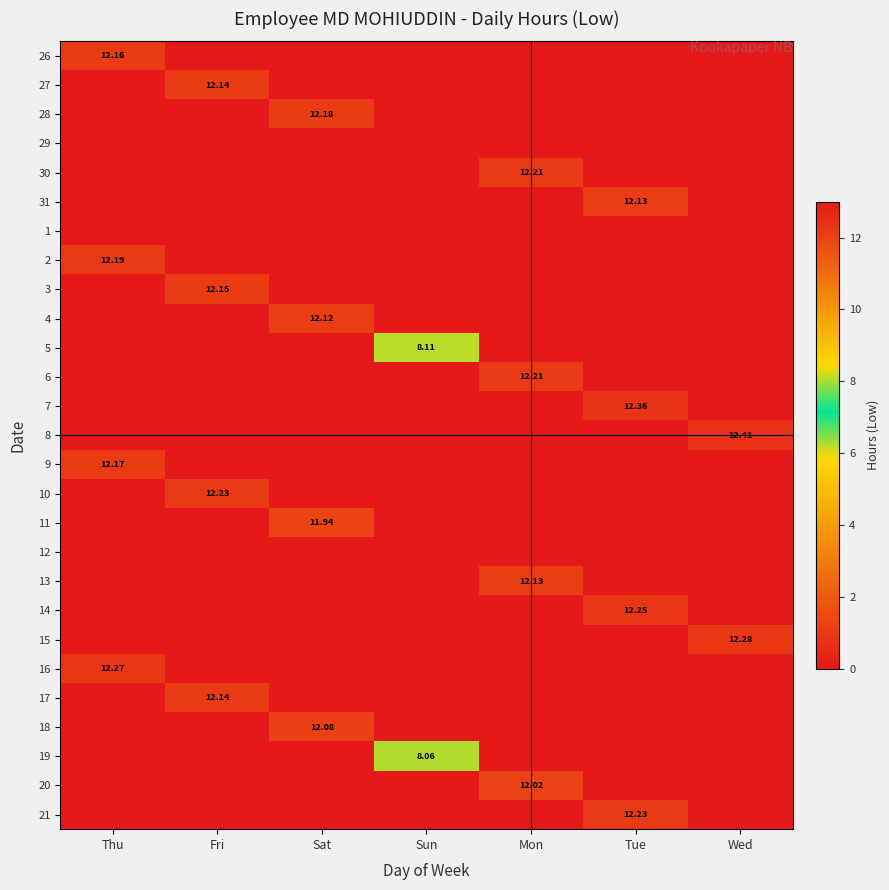

What is the total value across all series at Tue?

49.0